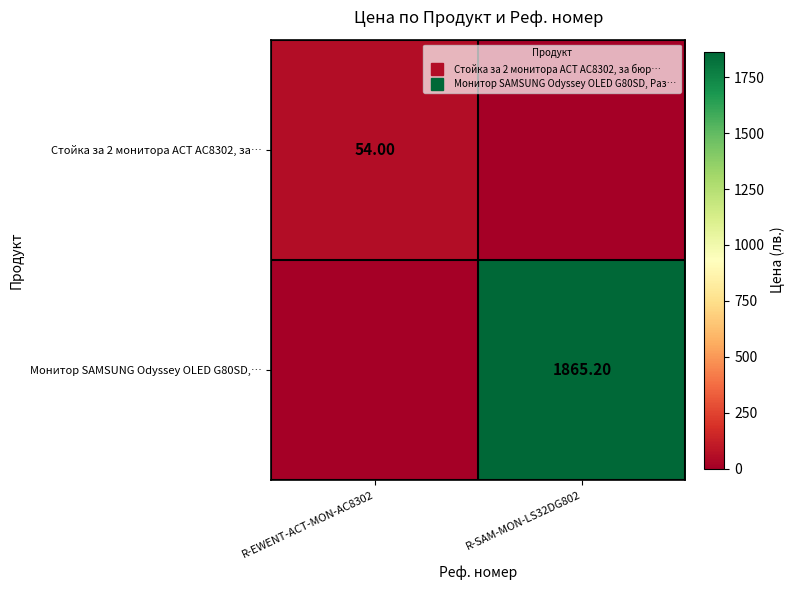

Which series has the largest total across all categories?

Монитор SAMSUNG Odyssey OLED G80SD,…